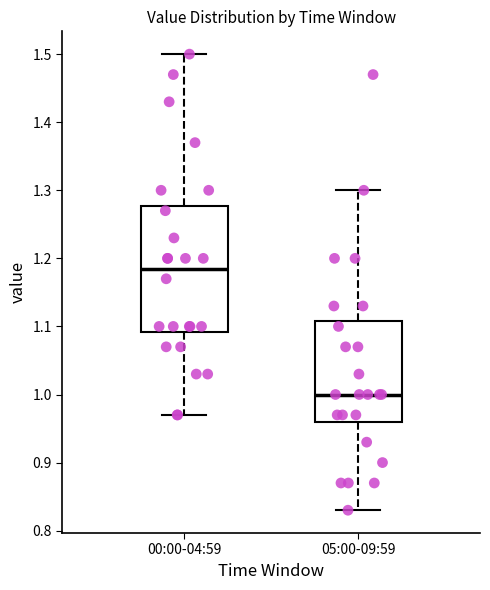

Reading left to right, transcribe this box plot: for each box, give where its median line is, the range the box spans, and where its two whiskers end, as read against the y-axis. The values are not printed on the chart, so give them approximately, as read against the axis.

00:00-04:59: median 1.19, box 1.09 to 1.28, whiskers 0.97 to 1.50
05:00-09:59: median 1.00, box 0.96 to 1.11, whiskers 0.83 to 1.30